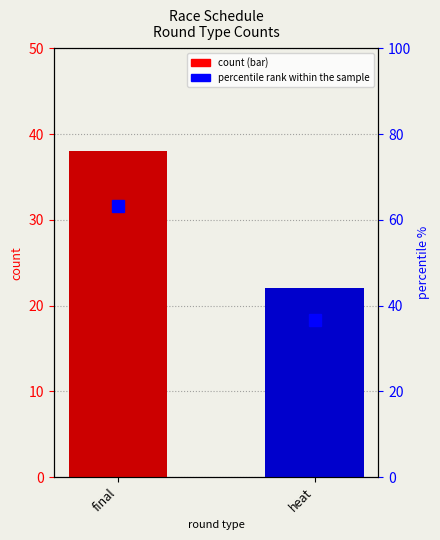

List the labels in order of value, largest first.

final, heat